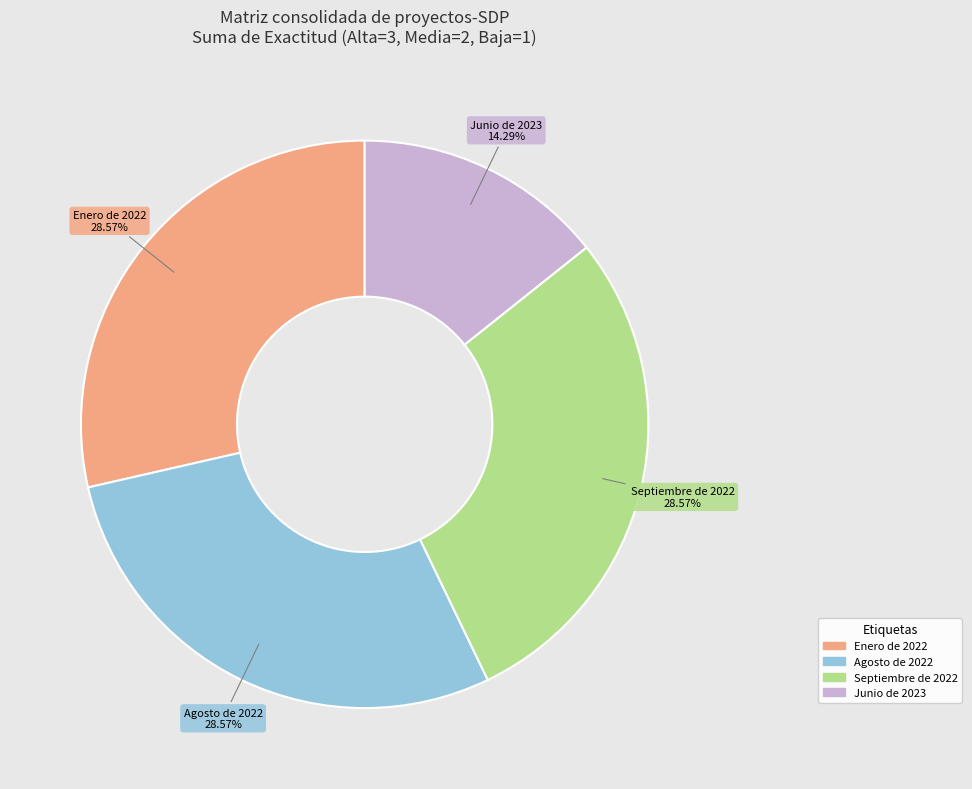

Approximately how many times larger is the value at Junio de 2023 compared to Septiembre de 2022?

0.5